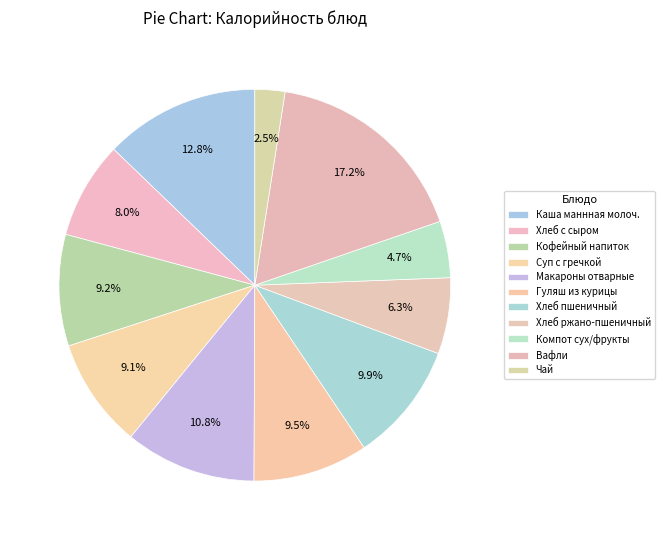

How many slices are in this pie chart?

11